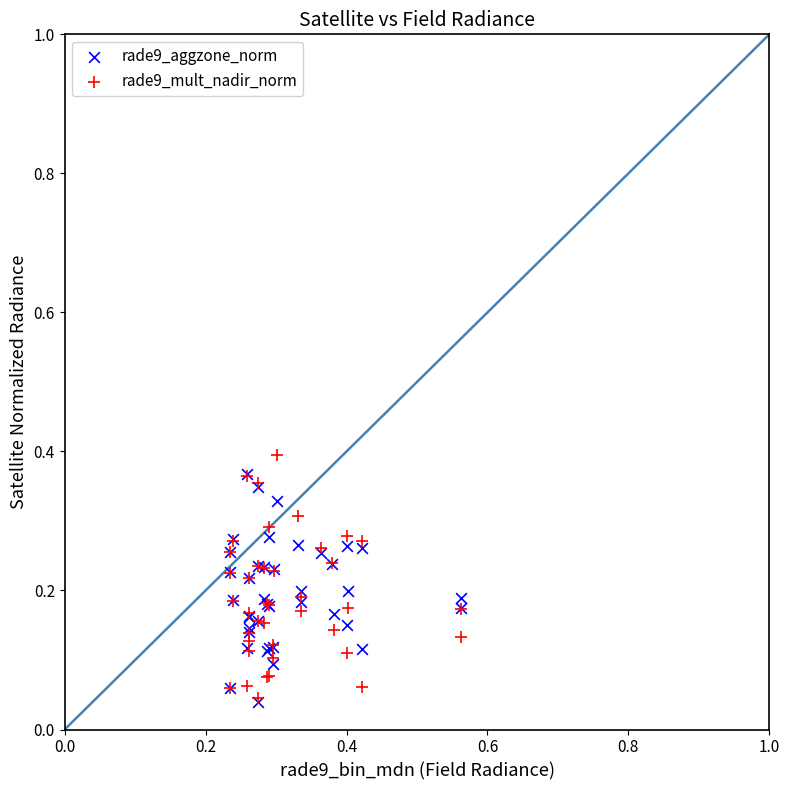

What are all the series names shown in the legend?

rade9_aggzone_norm, rade9_mult_nadir_norm